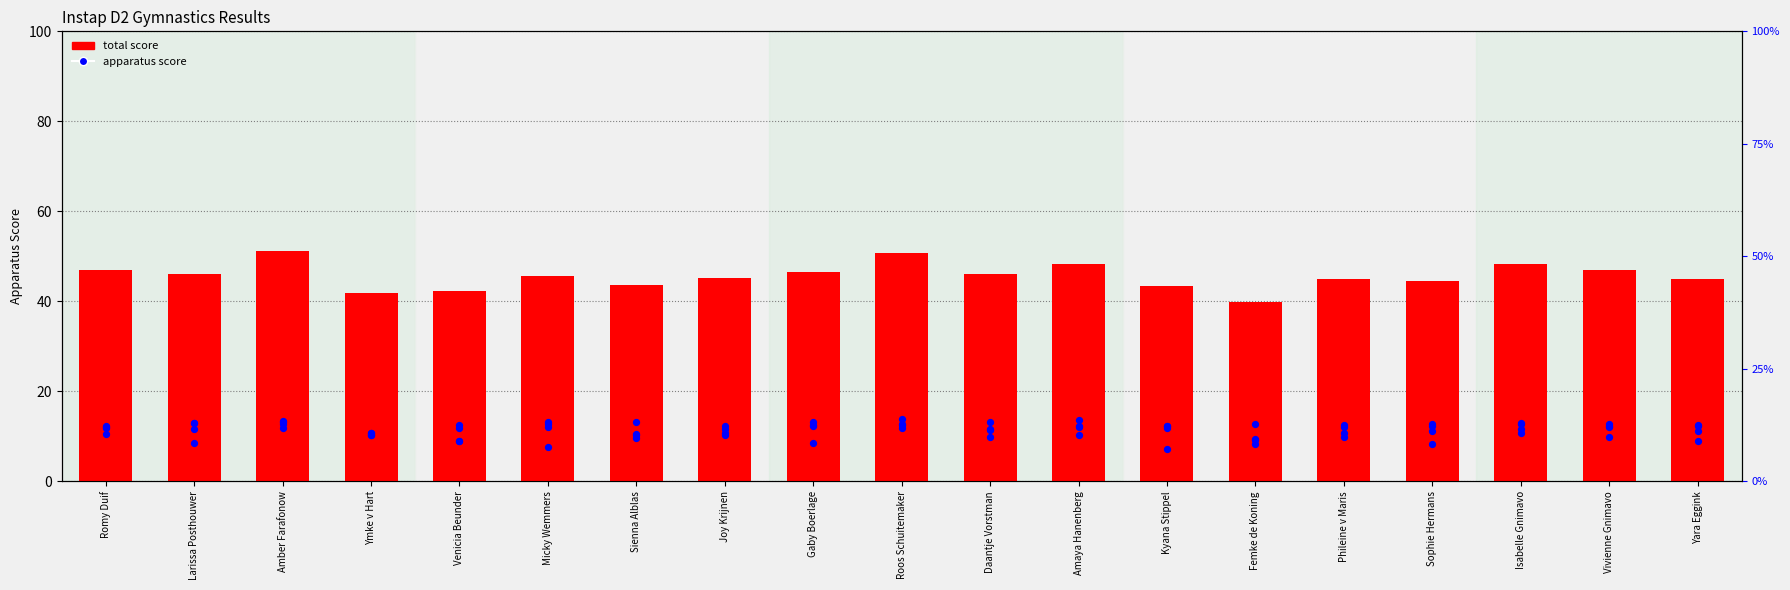

Is the value of sprong score at Vivienne Gnimavo greater than the value of total score at Roos Schuitemaker?

No